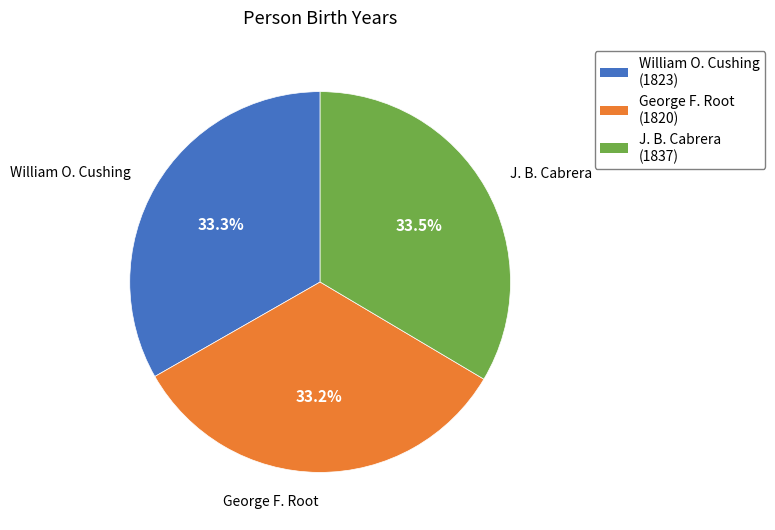

What percentage is NOT represented by William O. Cushing?

66.7%